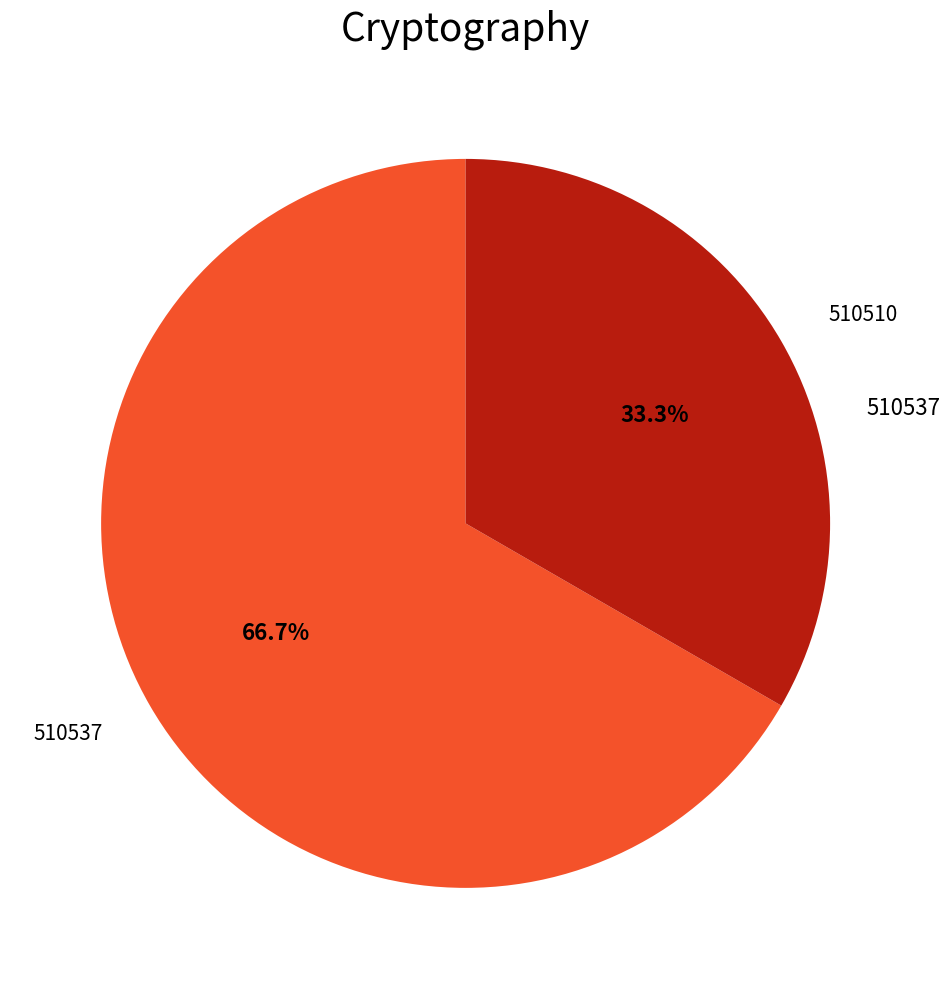

What is the largest slice in the pie chart?

510537